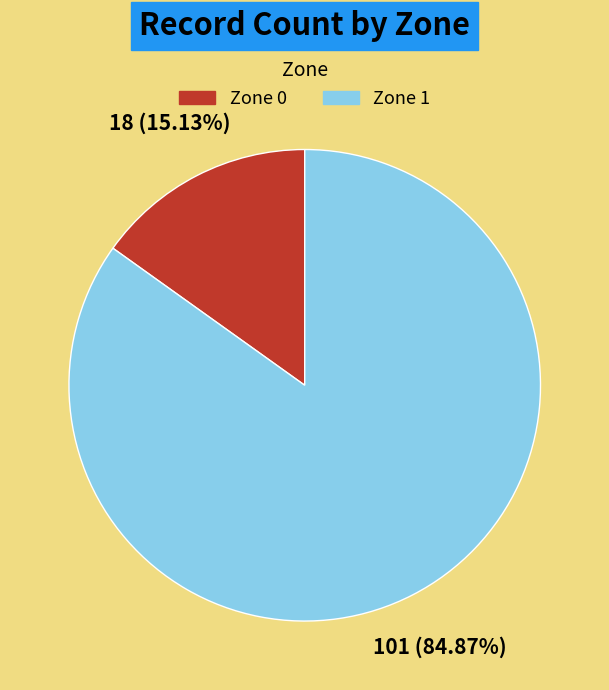

What is the majority slice?

Zone 1